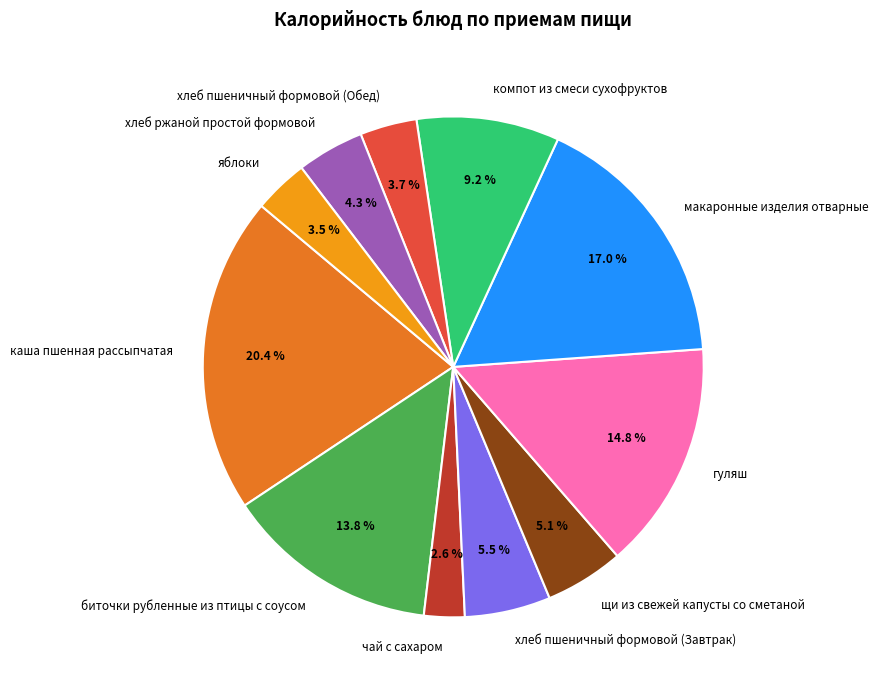

Between биточки рубленные из птицы с соусом and яблоки, which is larger?

биточки рубленные из птицы с соусом